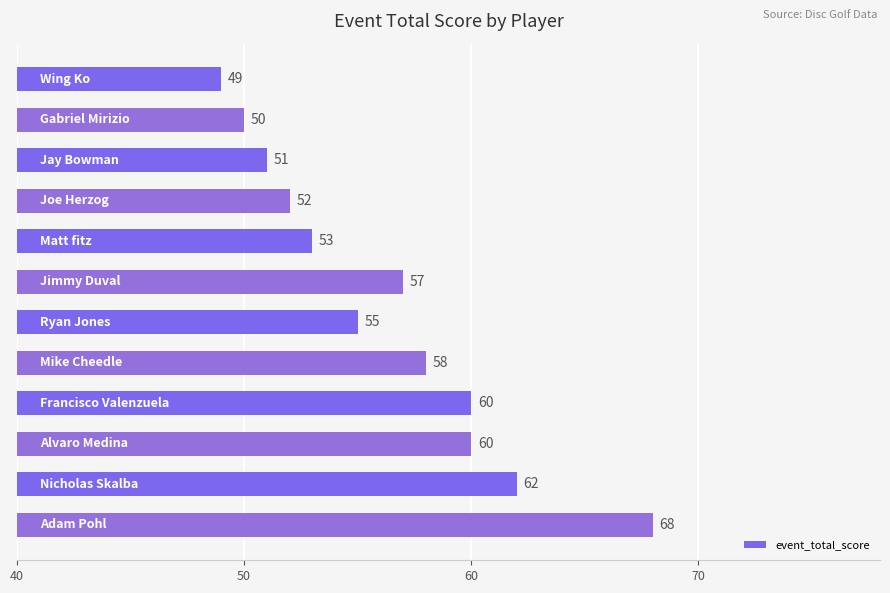

What is the maximum value shown in the chart?

68